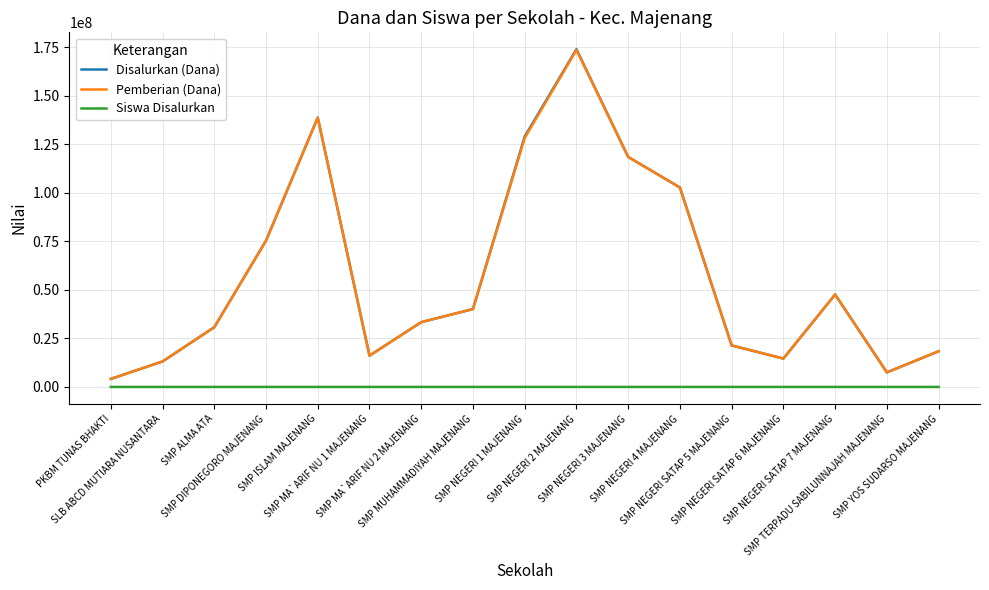

Does the chart have visible grid lines?

Yes